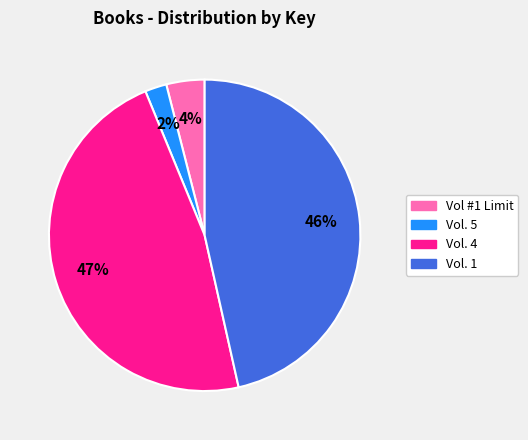

Is there a majority slice in this chart?

No